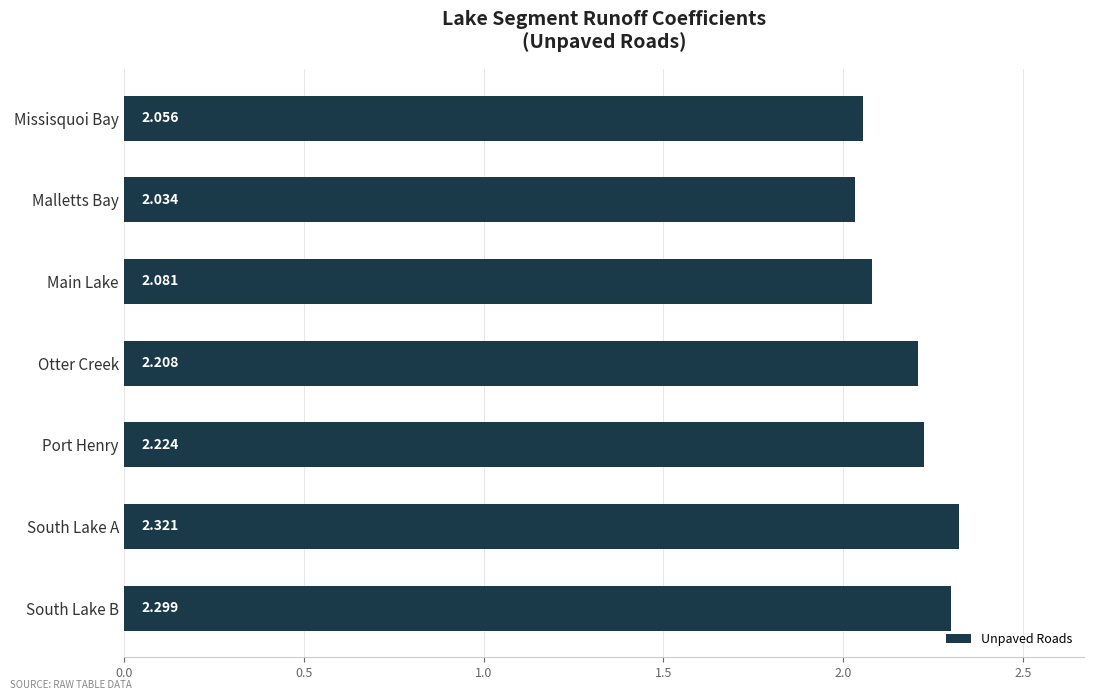

Which category has the lowest value across all series?

Malletts Bay